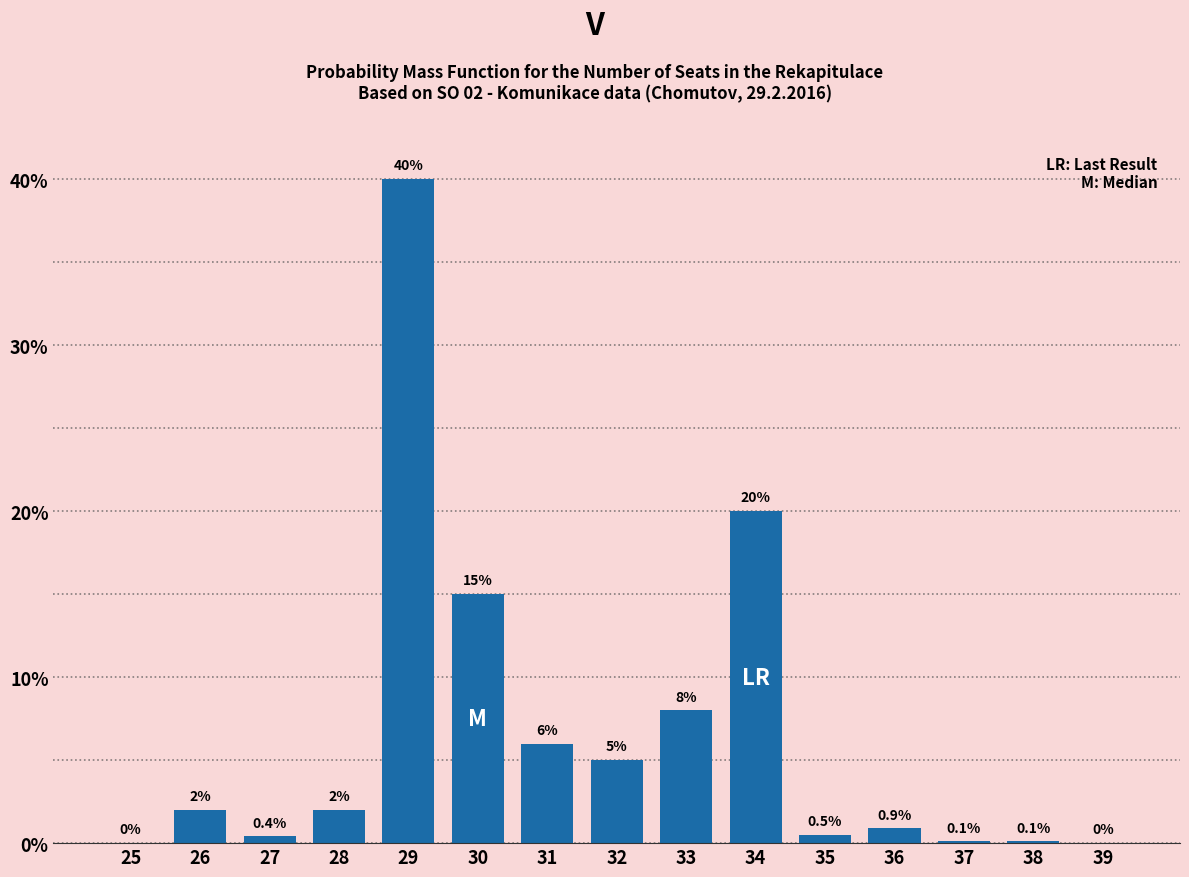

Reading left to right, transcribe all the data shown in this chart.

25=0.0	26=2.0	27=0.4	28=2.0	29=40.0	30=15.0	31=6.0	32=5.0	33=8.0	34=20.0	35=0.5	36=0.9	37=0.1	38=0.1	39=0.0